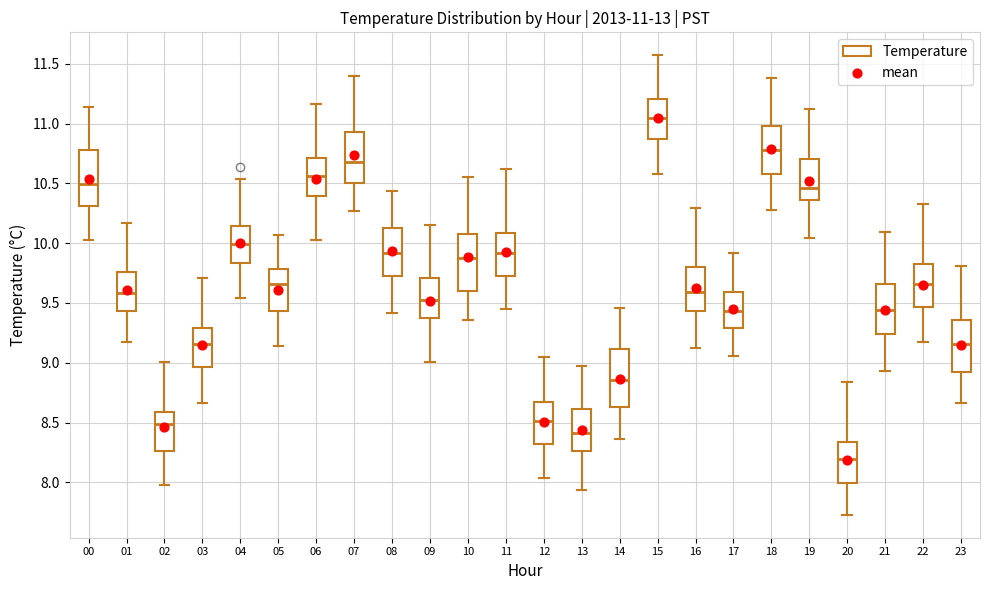

Which box has the lowest median line?

20